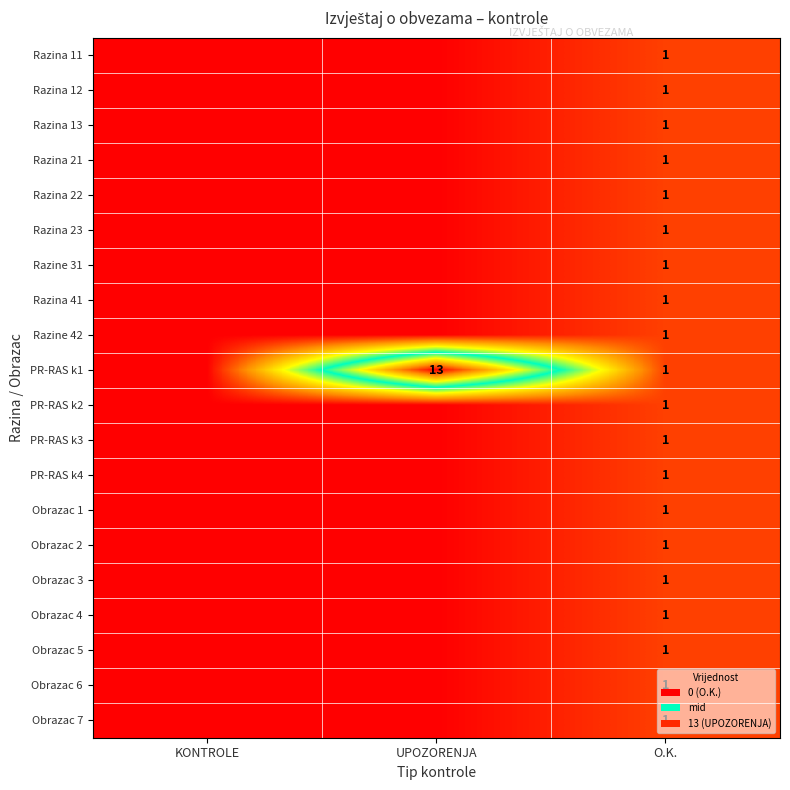

What is the total value across all series at O.K.?

20